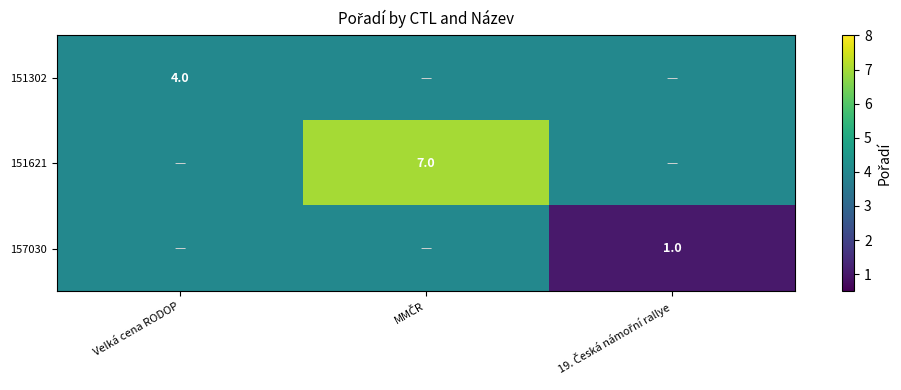

Is it true that 151302 equals 6 at MMČR?

False